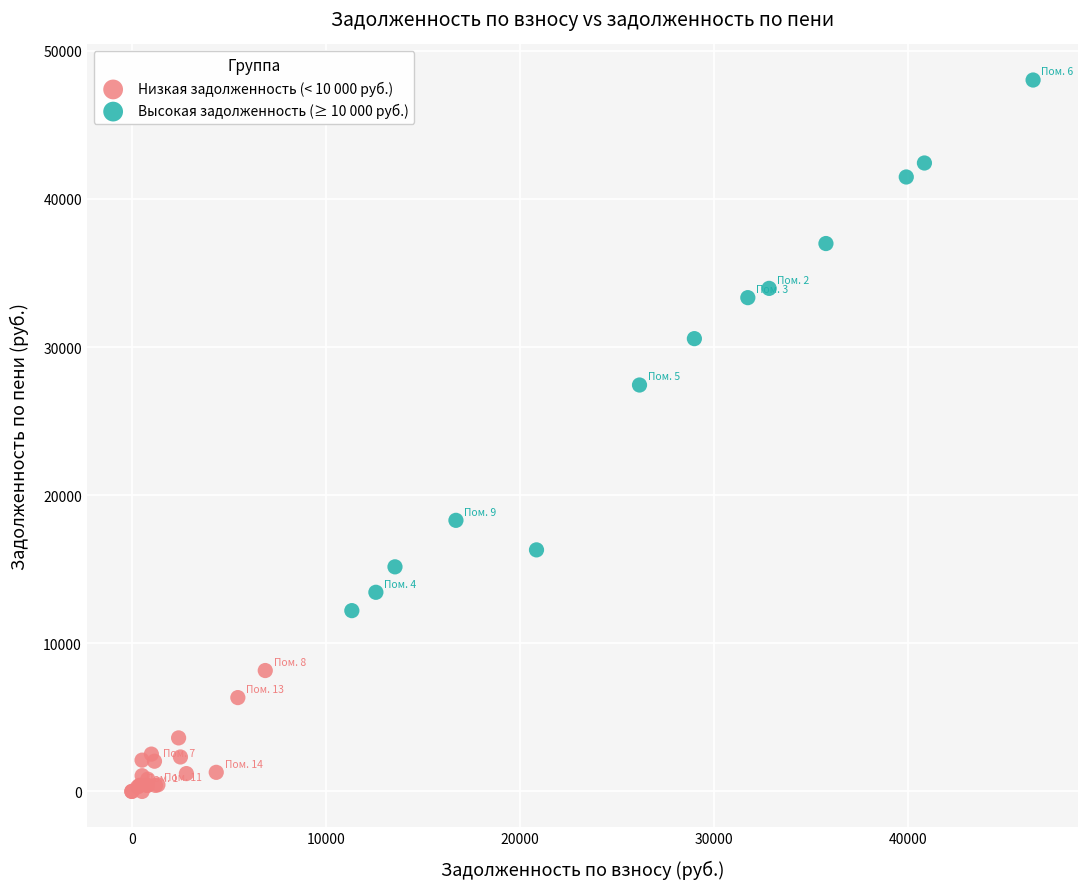

Which series has the largest Y range (max minus min)?

Высокая задолженность (≥ 10 000 руб.)